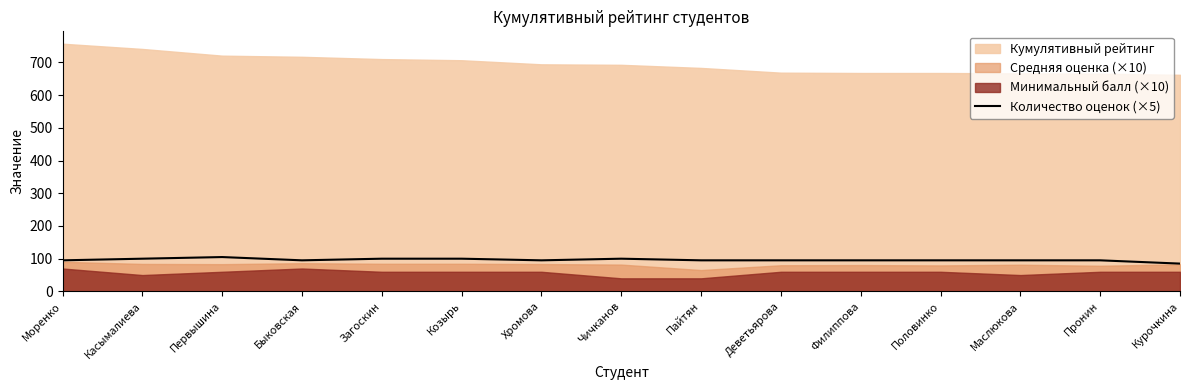

What is the label of the 4th point from the right?

Половинко